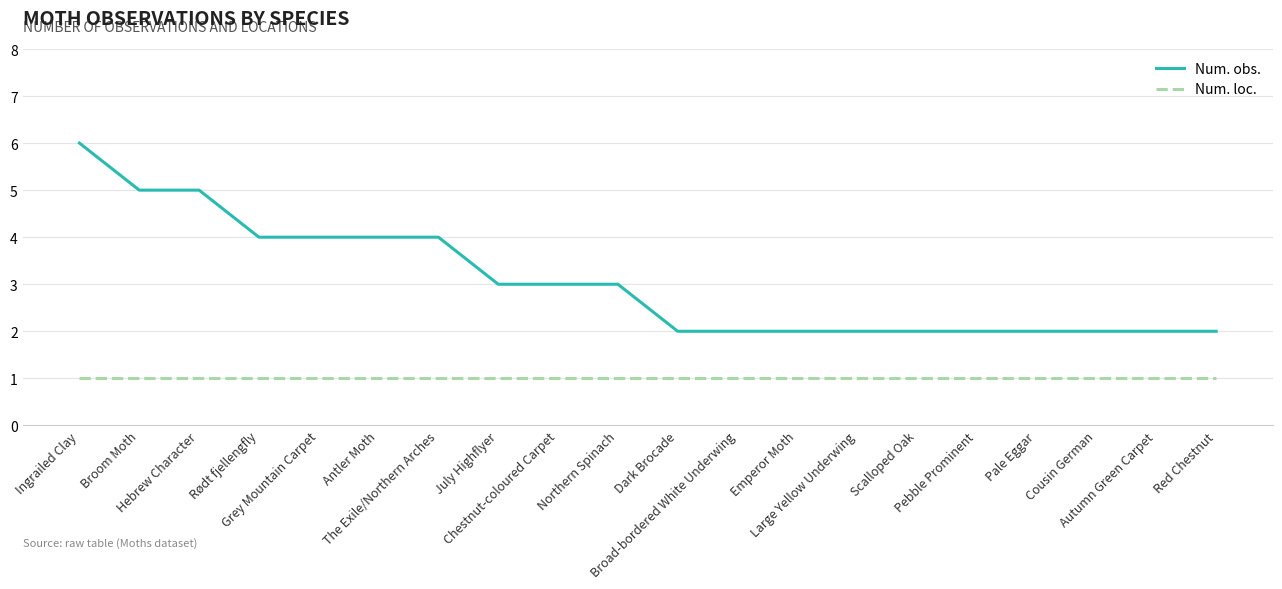

Is it true that Num. obs. equals 2 at Autumn Green Carpet?

True